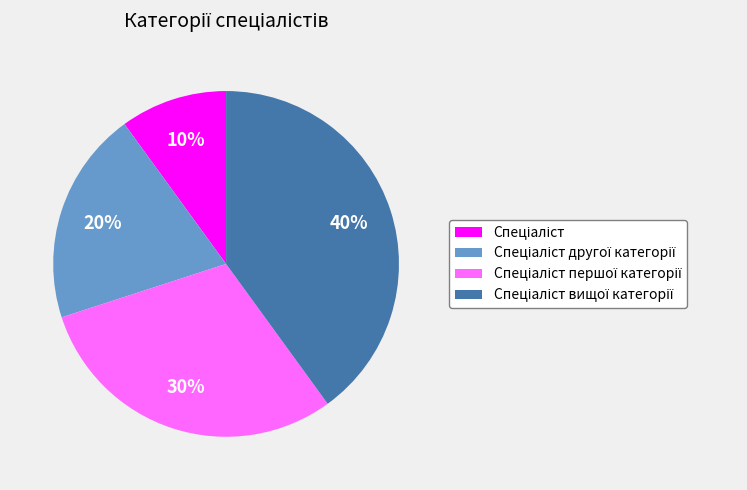

To the nearest percent, what is the difference between the largest and smallest slice percentages?

30%